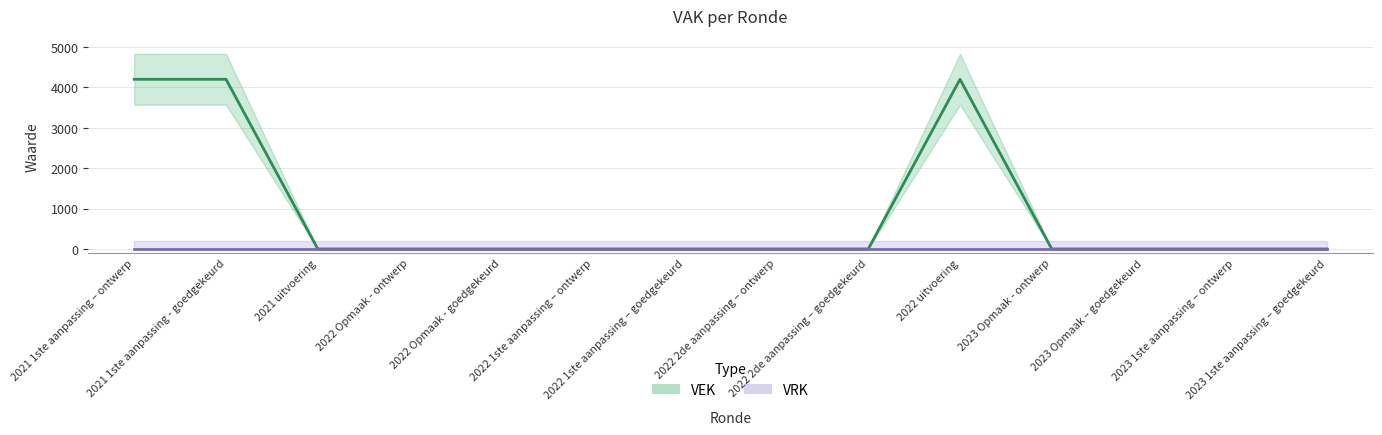

How many interior local peaks (higher than both neighbors) does the data have?

1